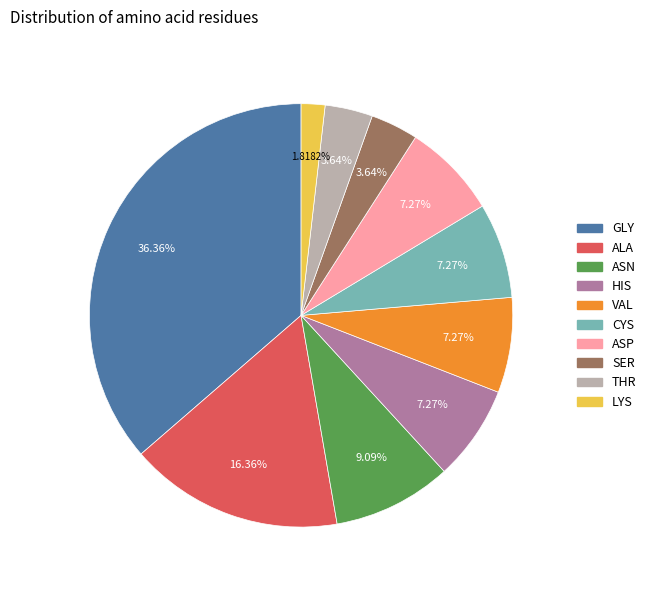

Is the sum of SER and LYS greater than half?

No